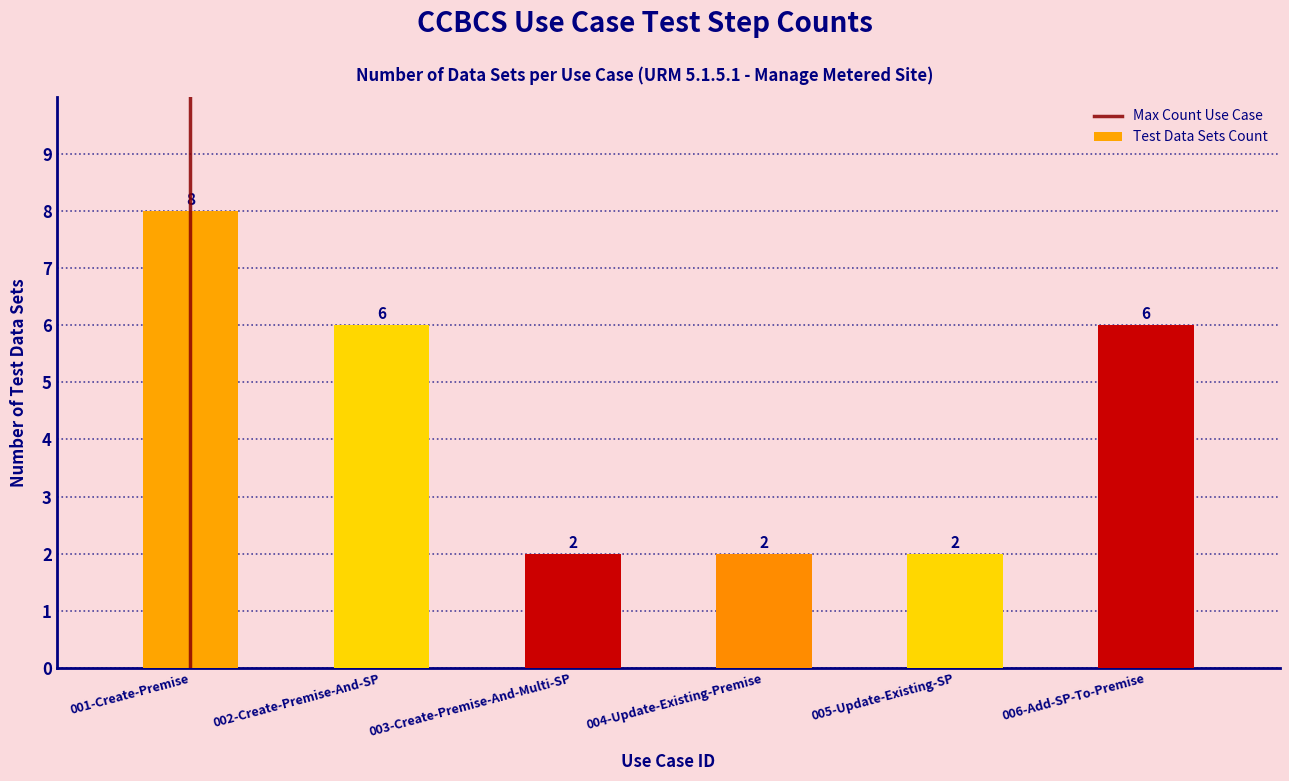

What is the label of the 2nd bar from the left?

002-Create-Premise-And-SP